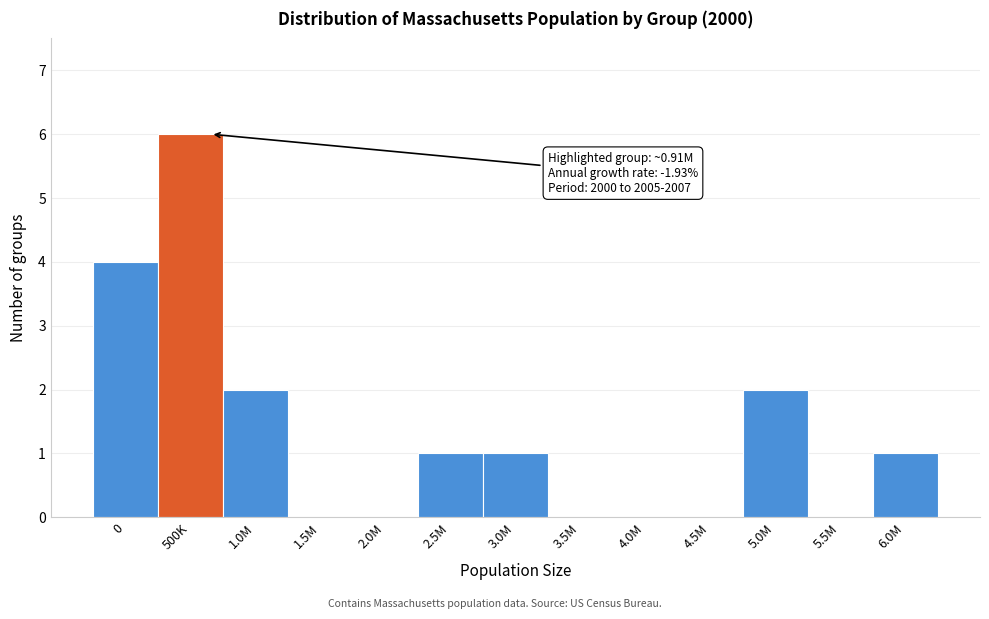

Reading left to right, transcribe all the data shown in this chart.

0=4	500K=6	1.0M=2	1.5M=0	2.0M=0	2.5M=1	3.0M=1	3.5M=0	4.0M=0	4.5M=0	5.0M=2	5.5M=0	6.0M=1